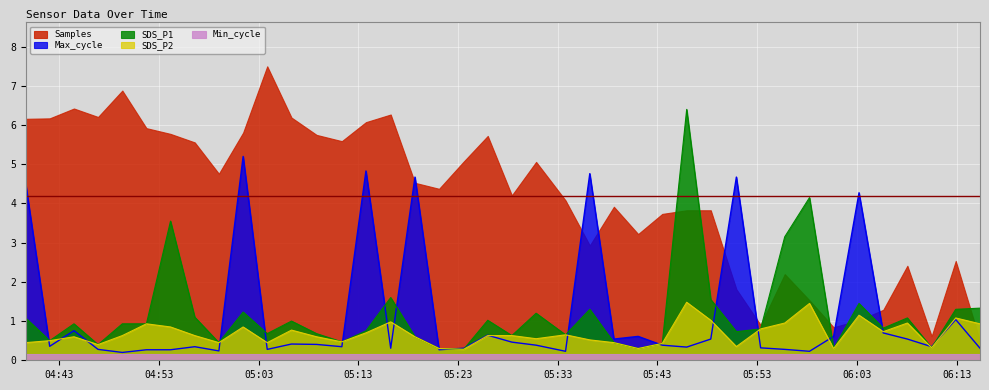

What is the average value of the SDS_P2 series?

0.7